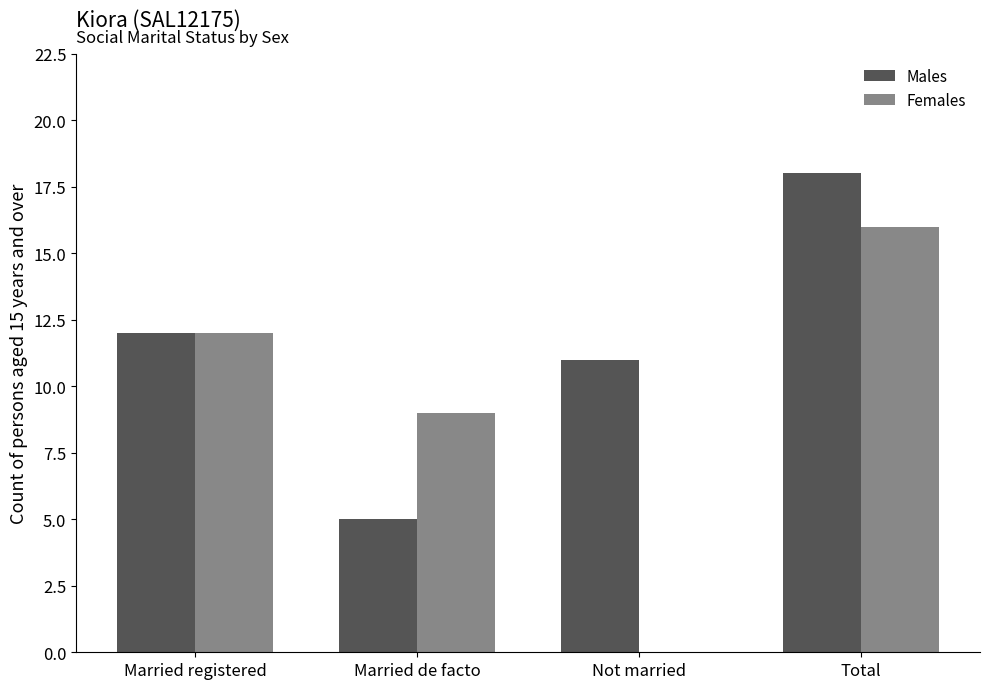

The value of Females at Not married is 10. True or false?

False